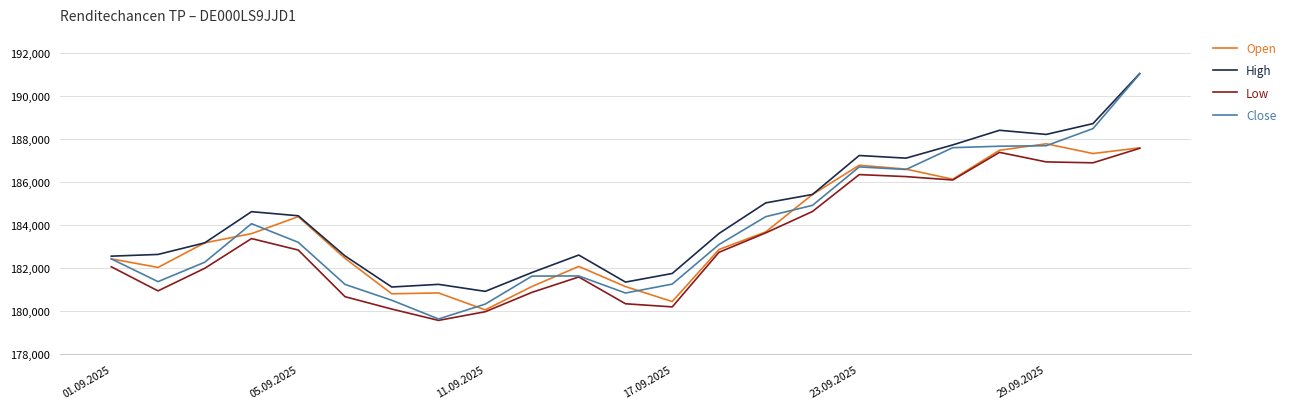

What is the minimum value shown in the chart?

179579